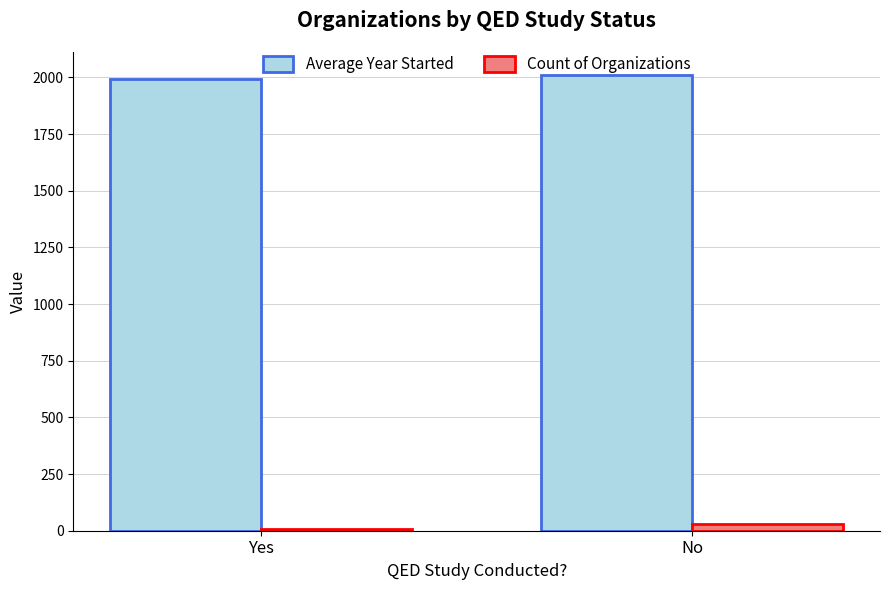

What is the total value across all series at No?

2041.3